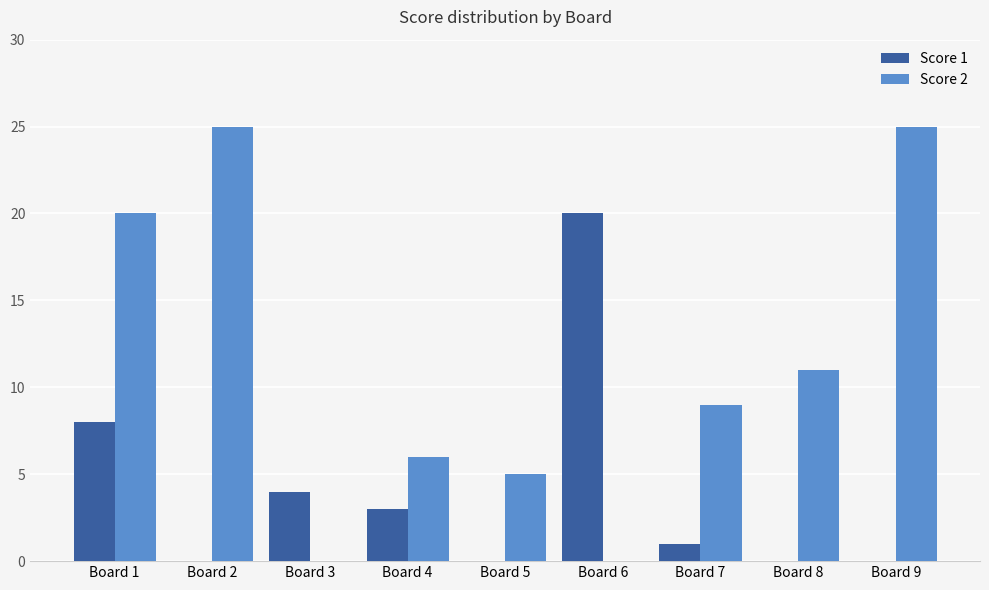

Is it true that Score 2 equals 20 at Board 1?

True